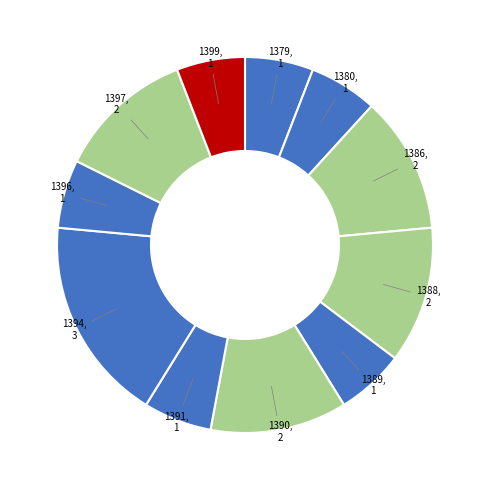

Count the number of slices in the pie.

11